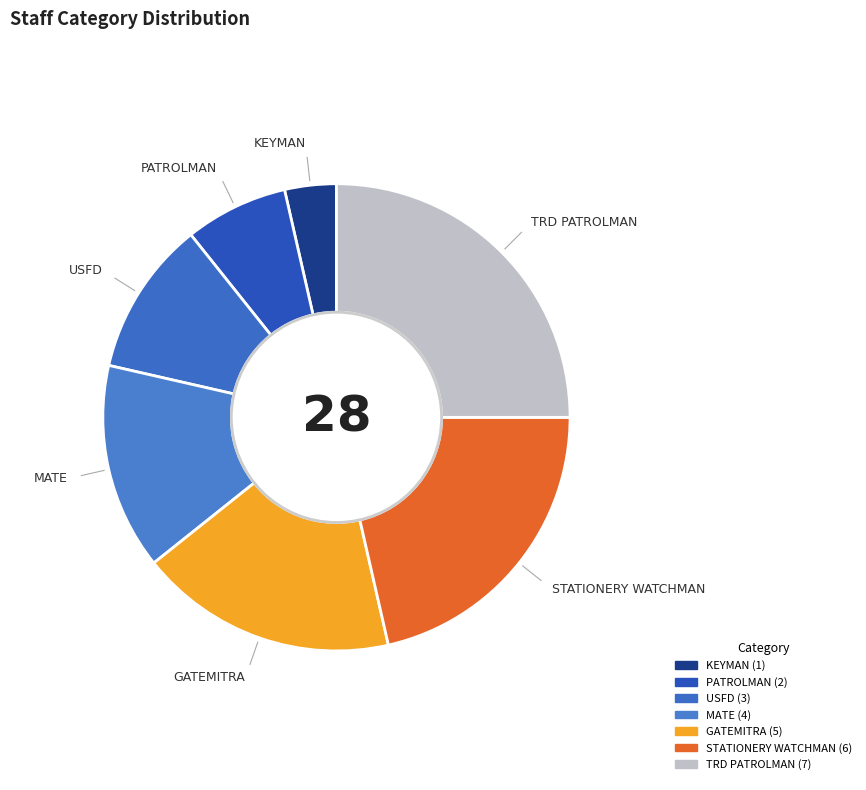

Is it true that USFD is 11% of the pie?

True